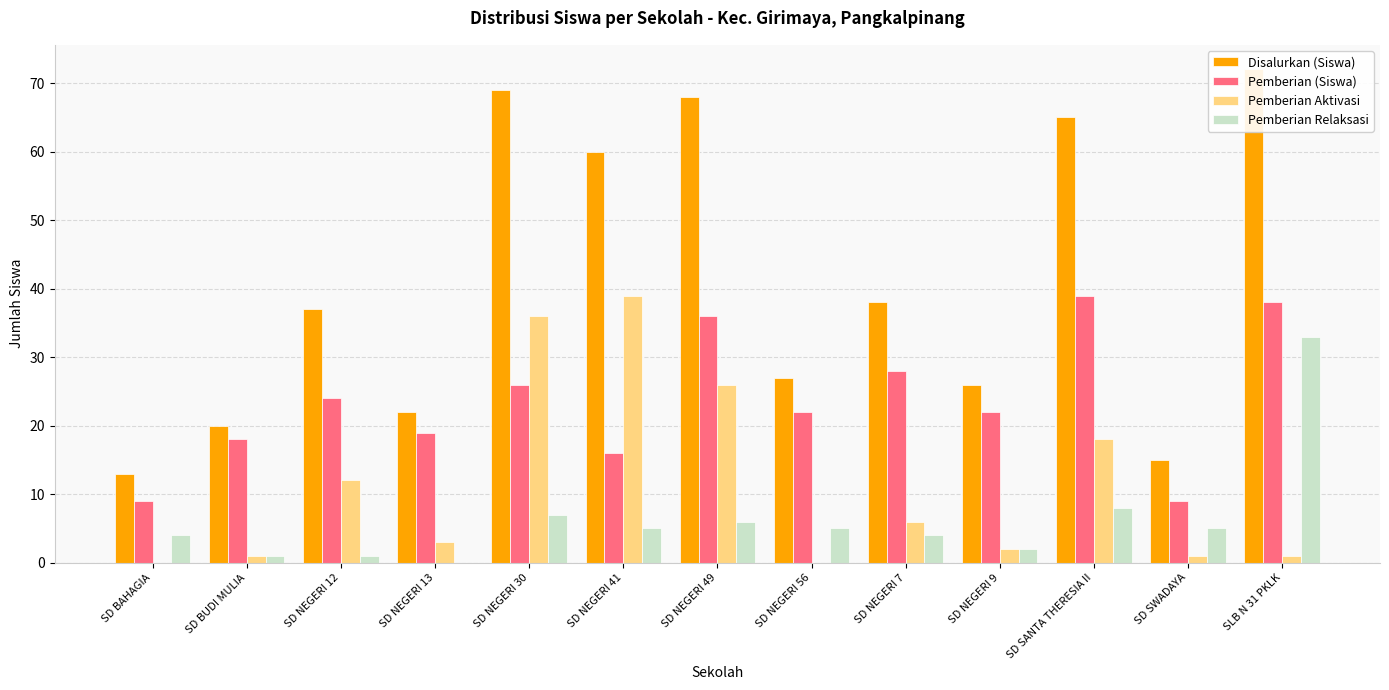

Where does the Pemberian (Siswa) series first go above 22?

SD NEGERI 12